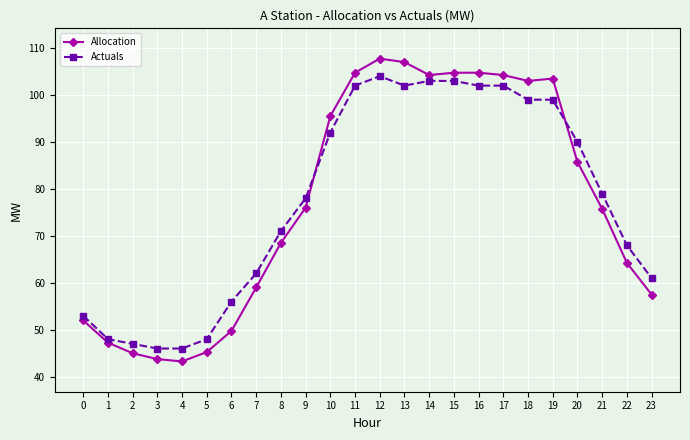

What is the maximum value shown in the chart?

107.8